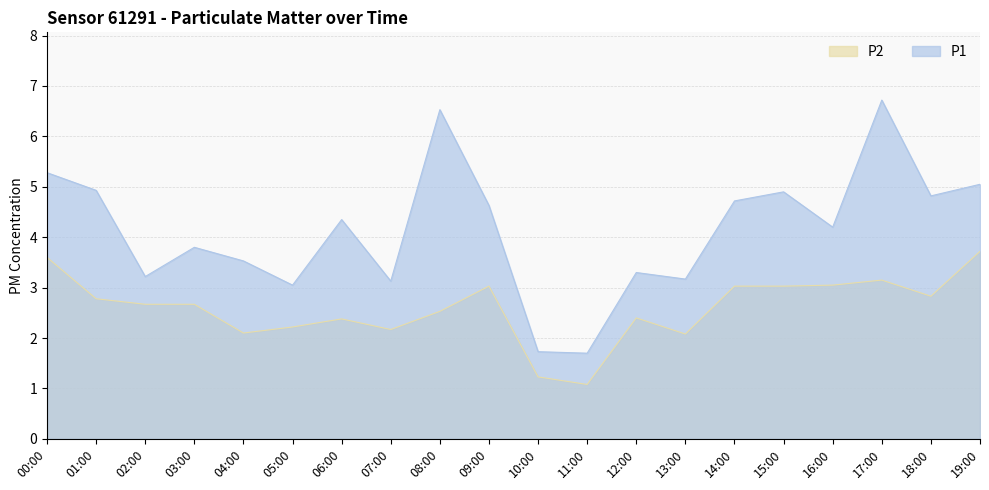

What is the label of the 2nd point from the left?

01:00